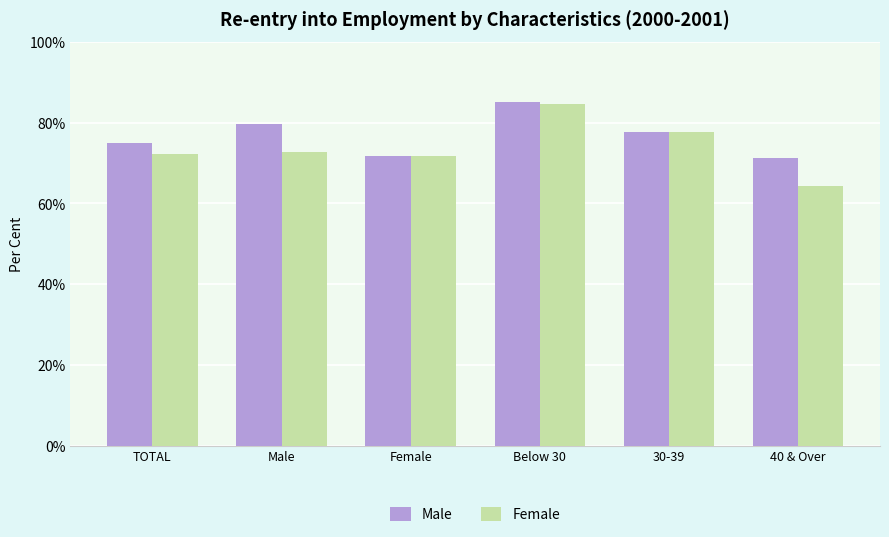

At how many categories does at least one series exceed 80?

1